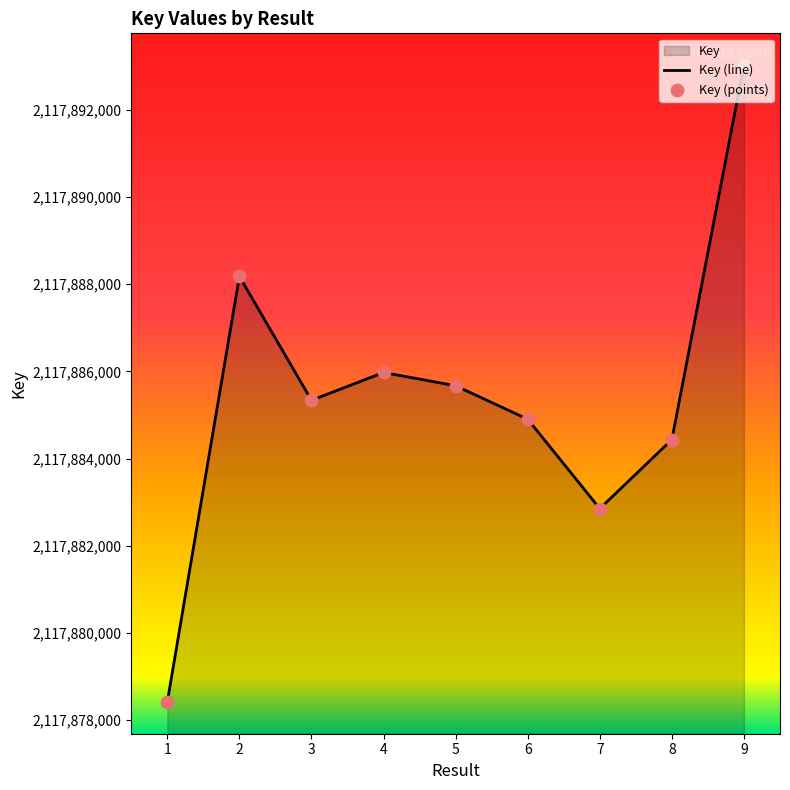

Between 4 and 3, which is larger?

4